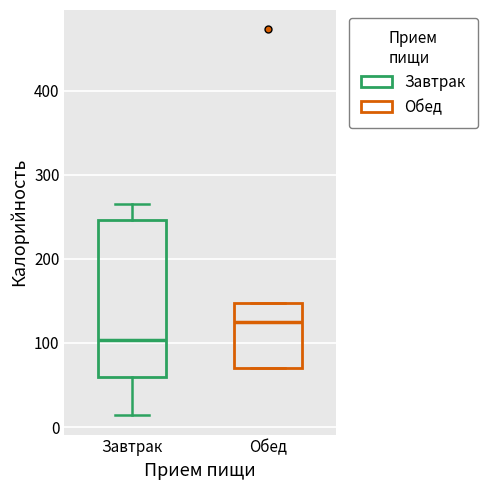

Reading left to right, read every box against the y-axis: the position of its median line, the range the box covers, and the ends of its whiskers. The values are not printed on the chart, so give them approximately, as read against the axis.

Завтрак: median 100, box 60 to 250, whiskers 10 to 270
Обед: median 130, box 70 to 150, whiskers 70 to 150